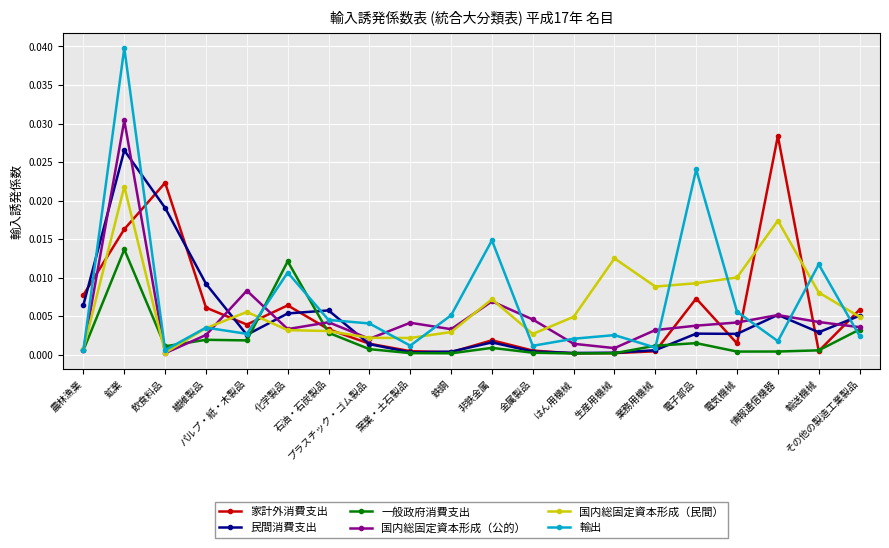

True or false: 国内総固定資本形成（公的） has more than 1 points higher than both neighbors.

True